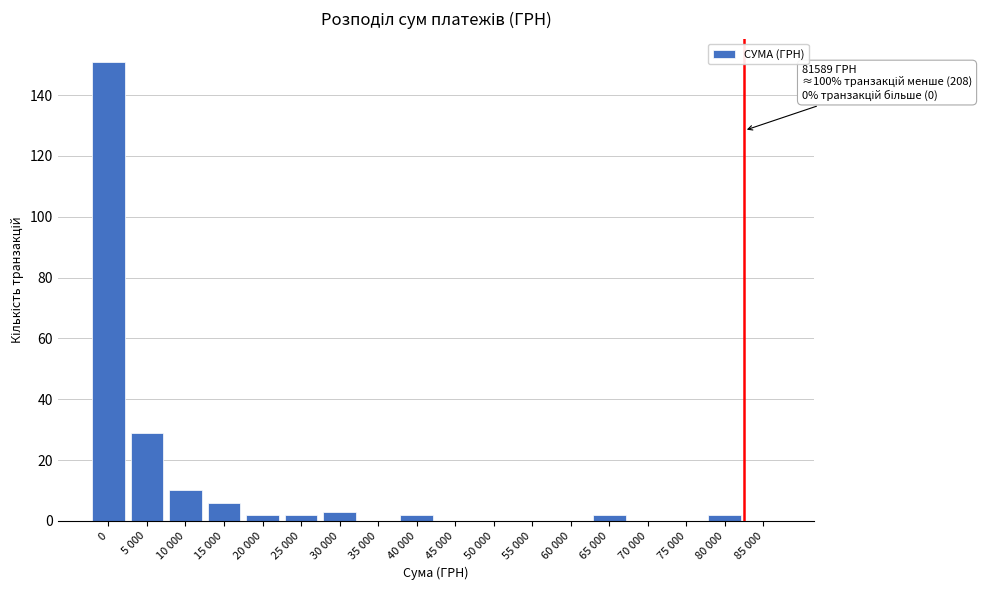

Reading right to left, what are all the values shown in this chart?

85 000=0	80 000=2	75 000=0	70 000=0	65 000=2	60 000=0	55 000=0	50 000=0	45 000=0	40 000=2	35 000=0	30 000=3	25 000=2	20 000=2	15 000=6	10 000=10	5 000=29	0=151